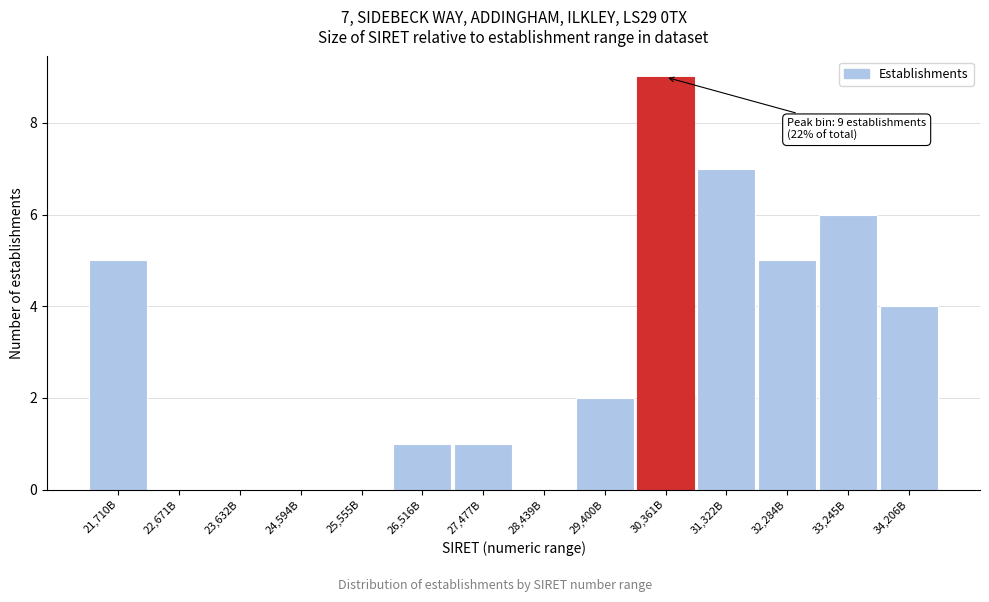

Reading left to right, extract all data points from this chart.

21,710B=5	22,671B=0	23,632B=0	24,594B=0	25,555B=0	26,516B=1	27,477B=1	28,439B=0	29,400B=2	30,361B=9	31,322B=7	32,284B=5	33,245B=6	34,206B=4